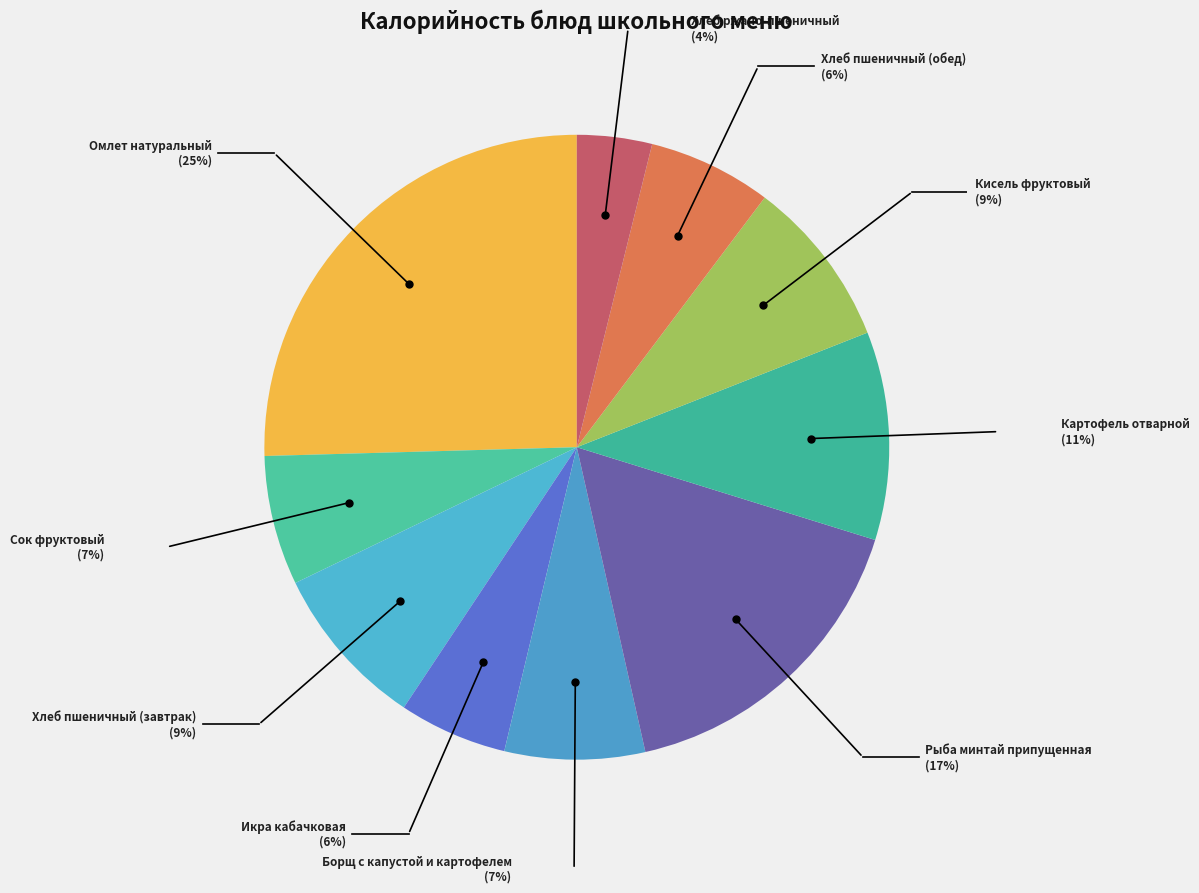

Does Рыба минтай припущенная account for over 50% of the chart?

No